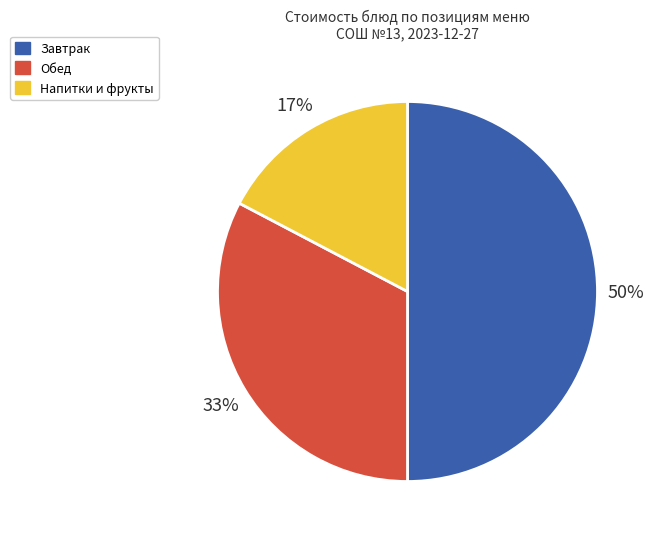

To the nearest percent, what is the difference between the largest and smallest slice percentages?

33%